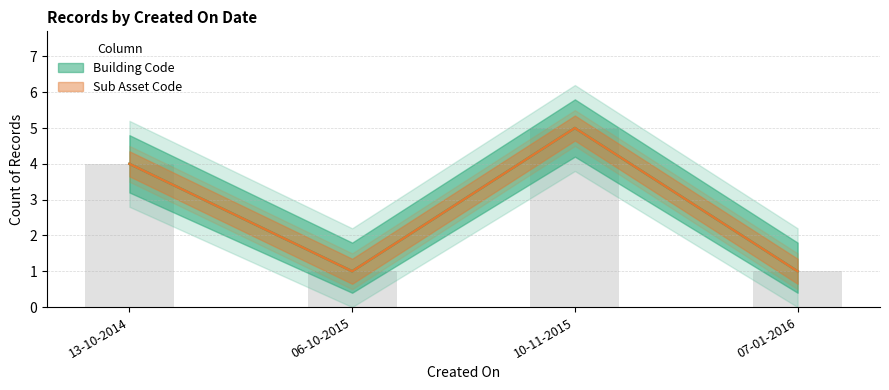

True or false: Building Code (count) has a value of 1 at 06-10-2015.

True